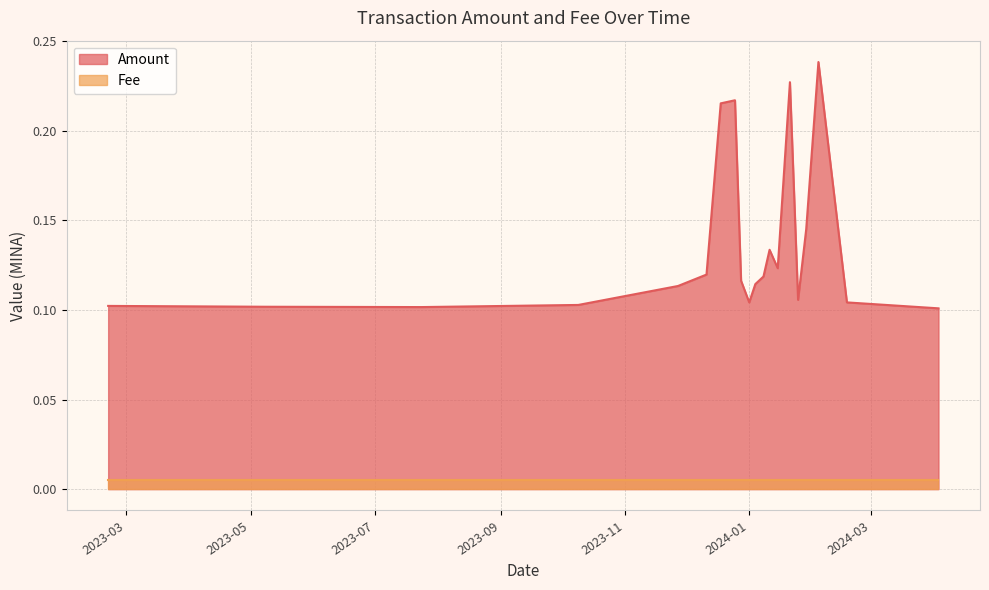

Count the number of data series in this chart.

2